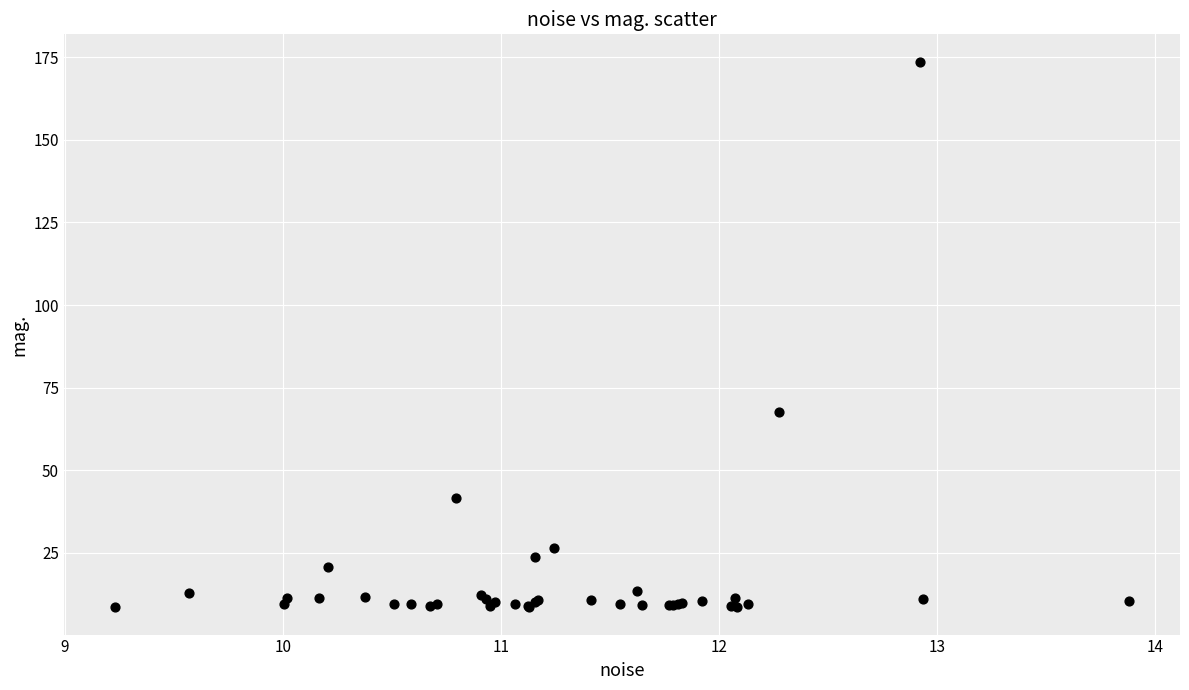

What Y value in the scatter plot is closest to 91?

67.8